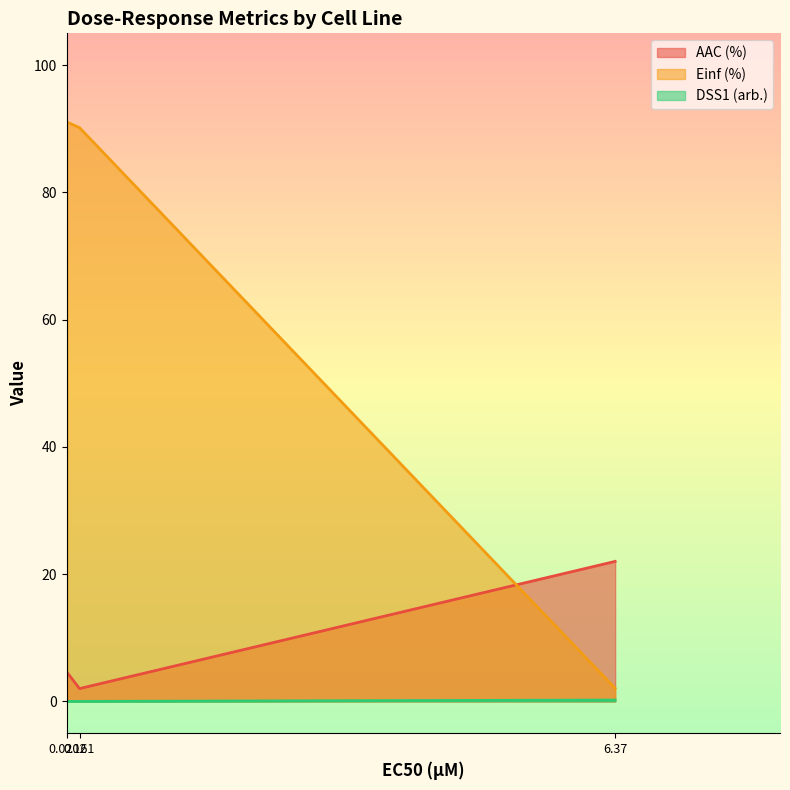

What is the value of the AAC (%) point at the 1st from the left?

4.5